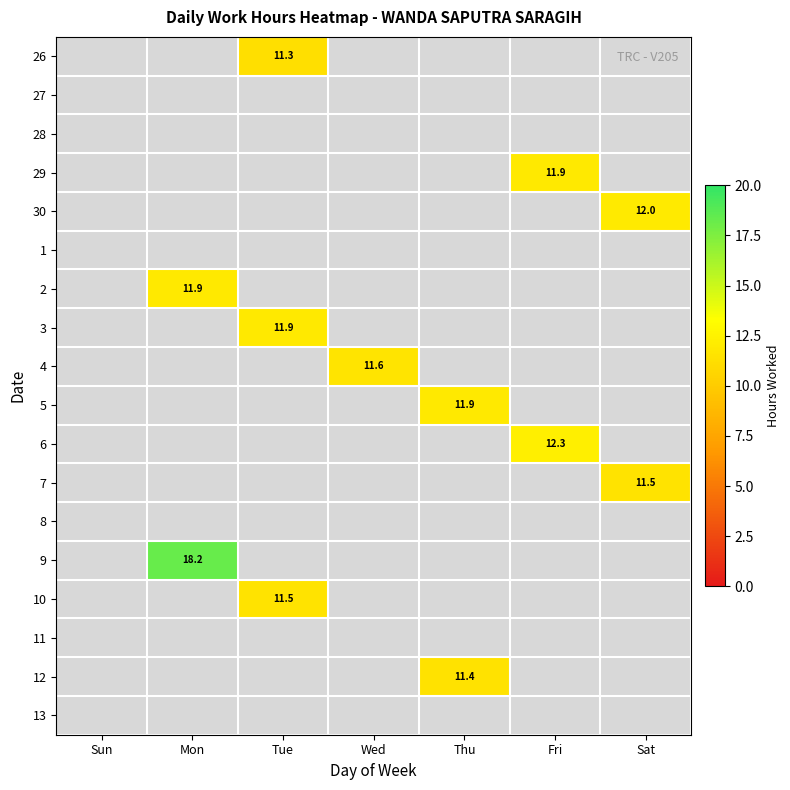

The value of 29 at Fri is 5.4. True or false?

False